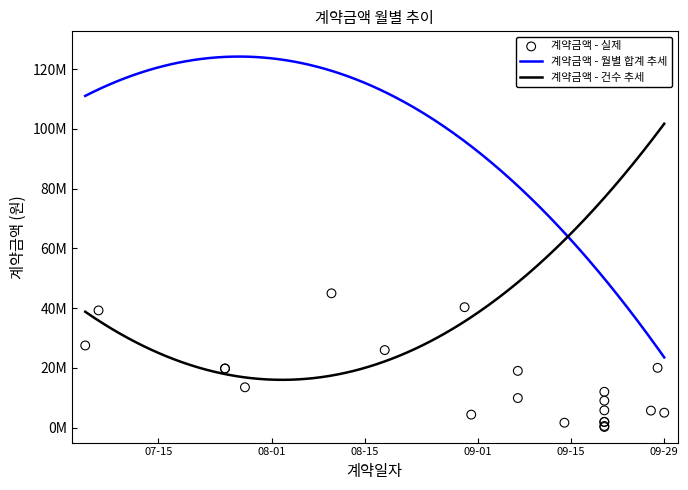

What is the change in value from 2022-07-04 to 2022-08-30?

+12811000